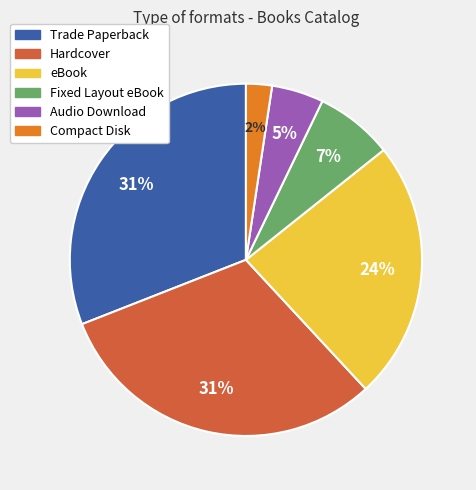

What percentage is the eBook slice, to the nearest percent?

24%